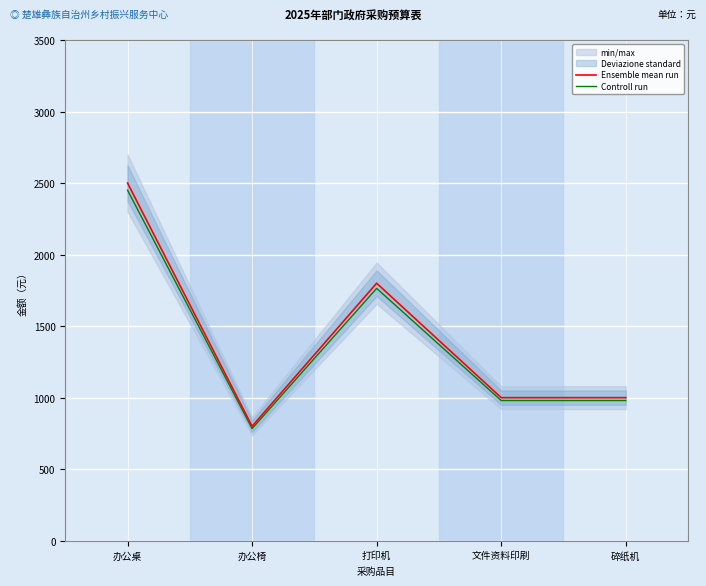

True or false: Controll run and Ensemble mean run intersect in this chart.

False